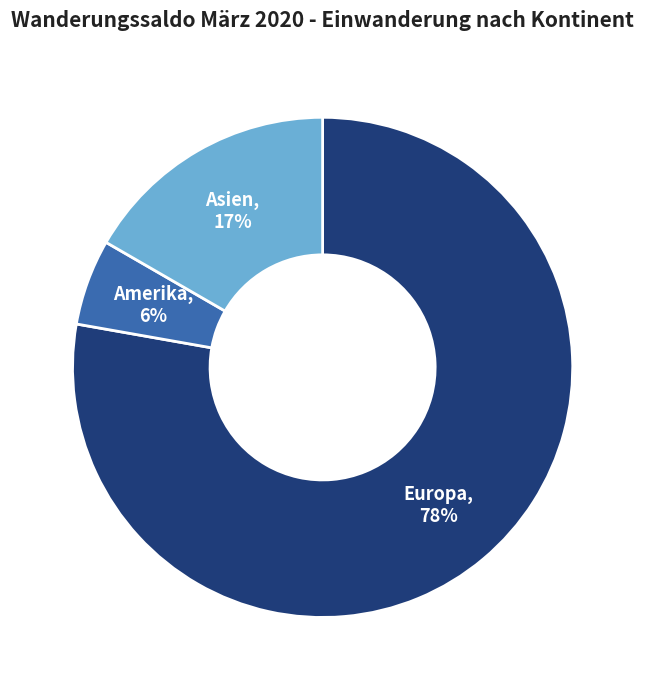

Does any single category account for the majority?

Yes